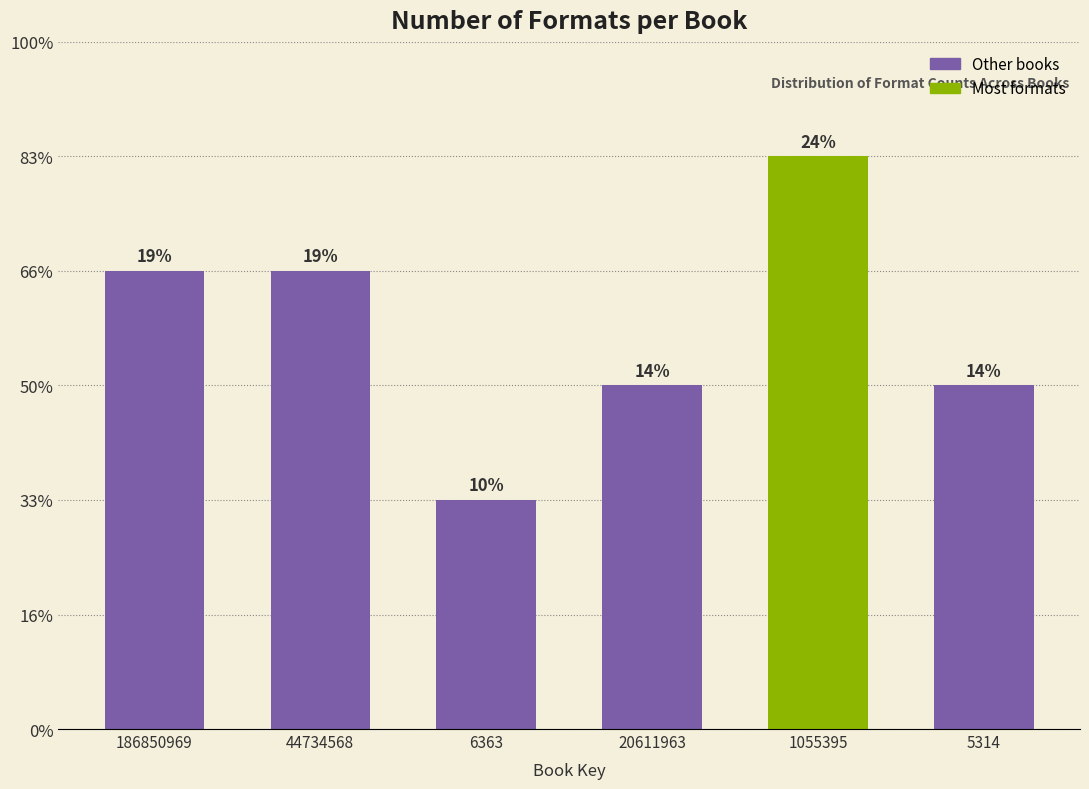

Does the chart contain any negative values?

No